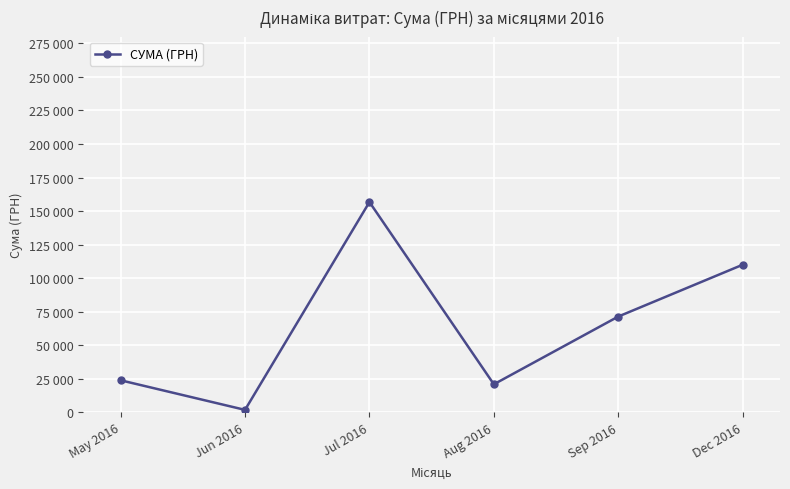

Does the chart have visible grid lines?

Yes